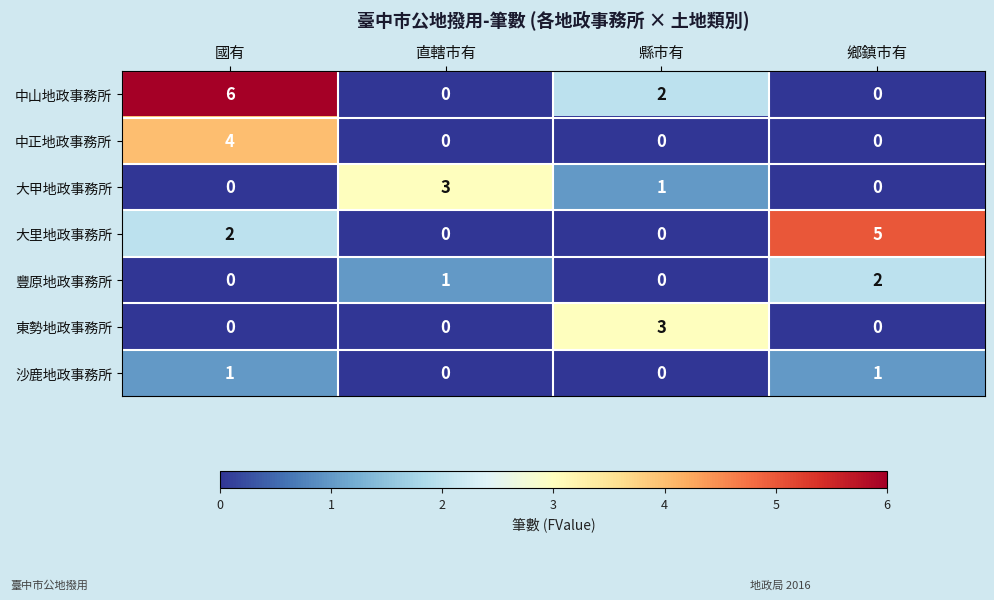

How many 東勢地政事務所 values are between 0 and 3?

4